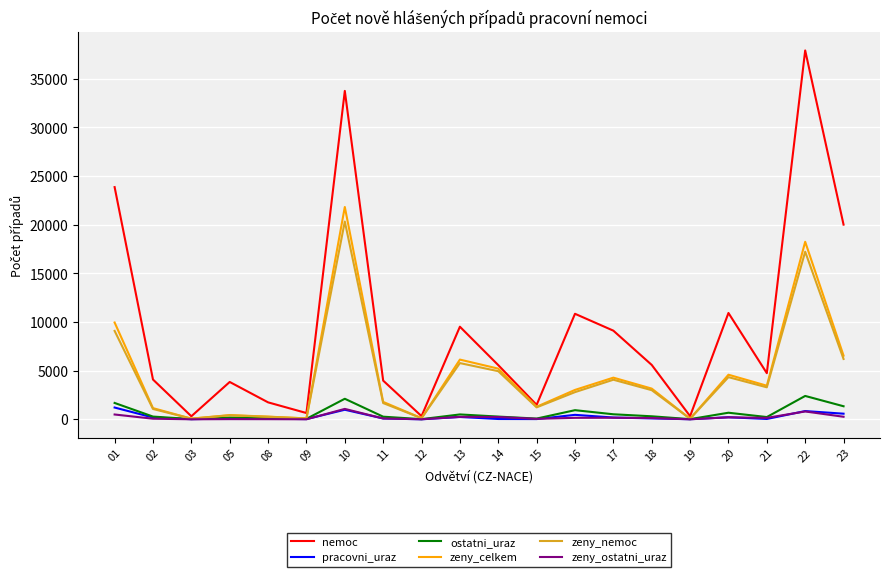

What is the spread (max minus min) of values at 05?

3821